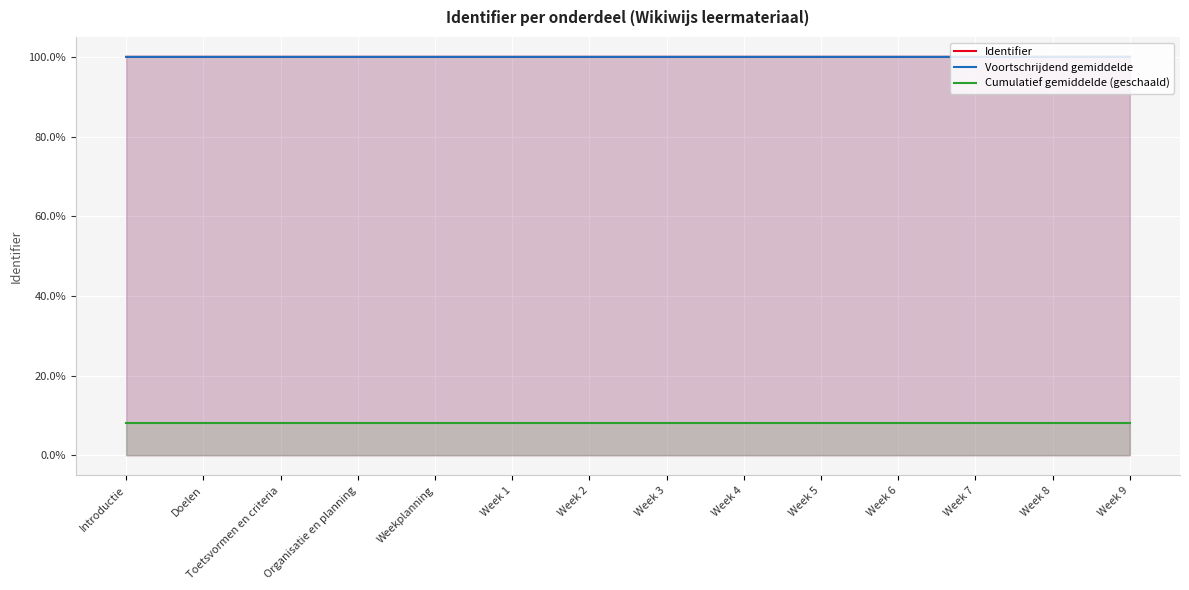

Which series has the widest spread of values?

Identifier